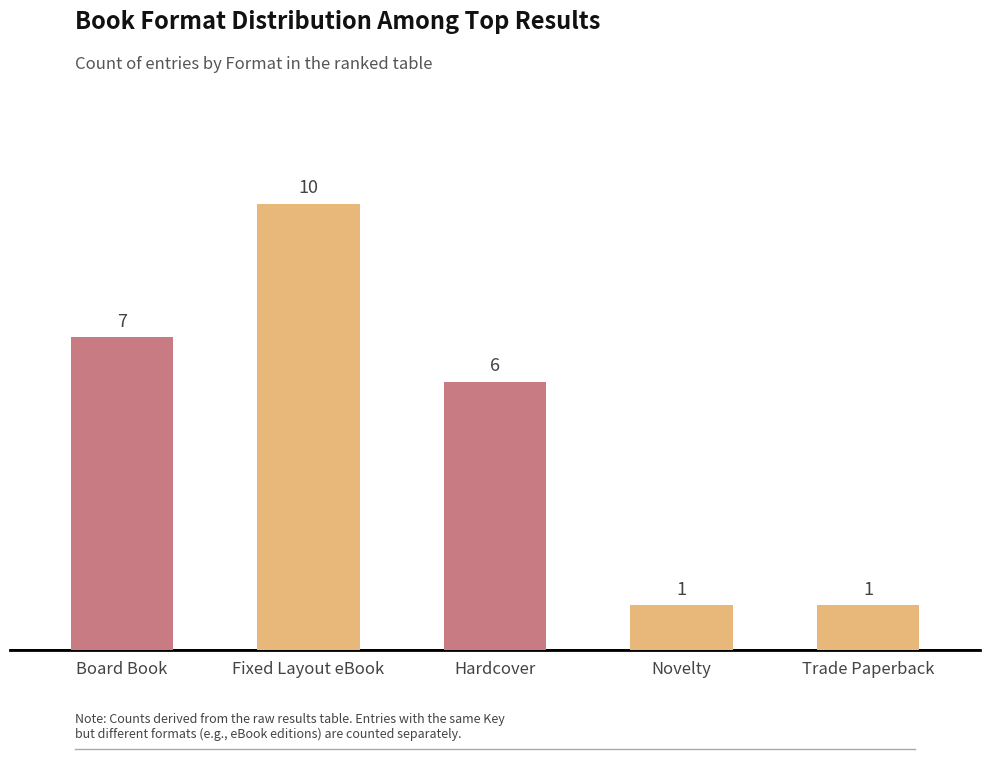

Which label corresponds to the largest value in the chart?

Fixed Layout eBook